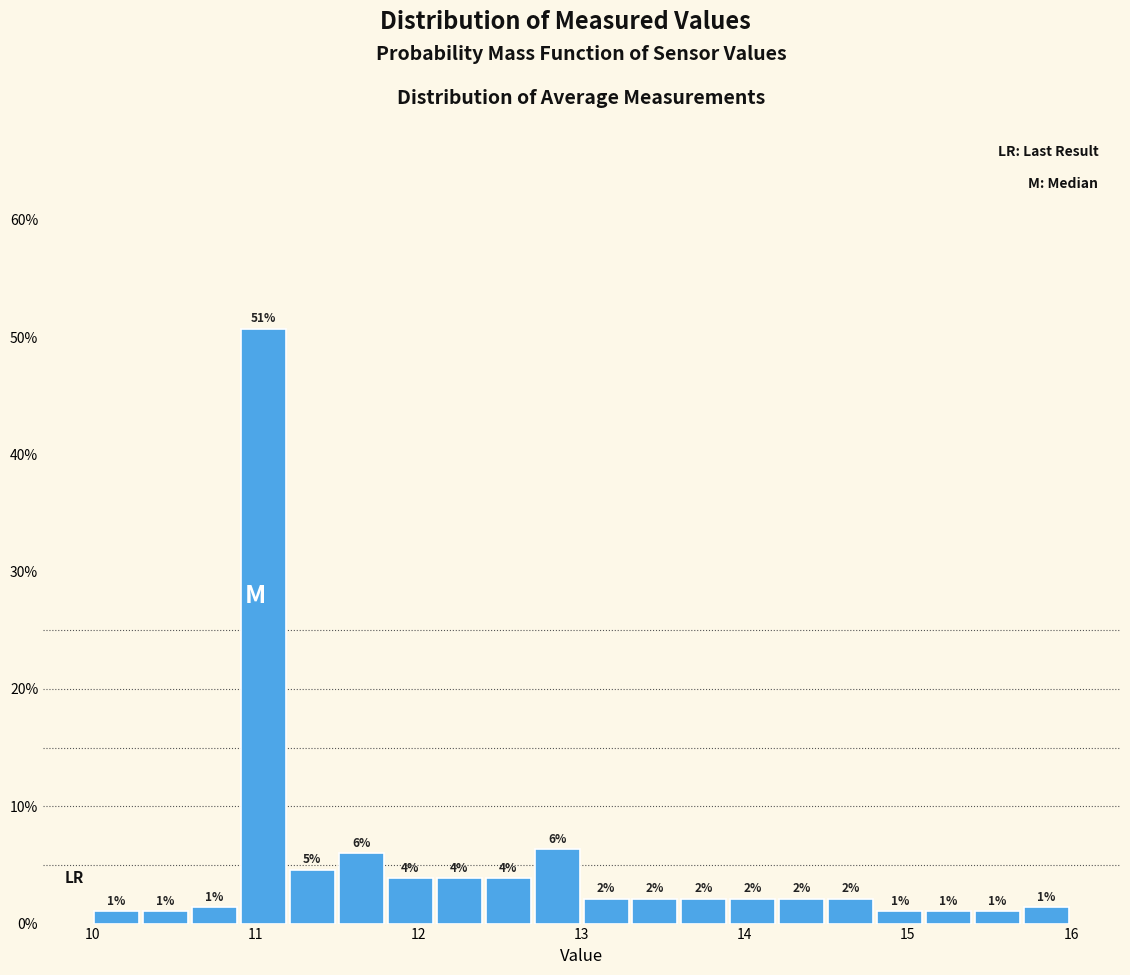

Read against the x-axis, roughly where is the centre of the tallest bar?

11.1